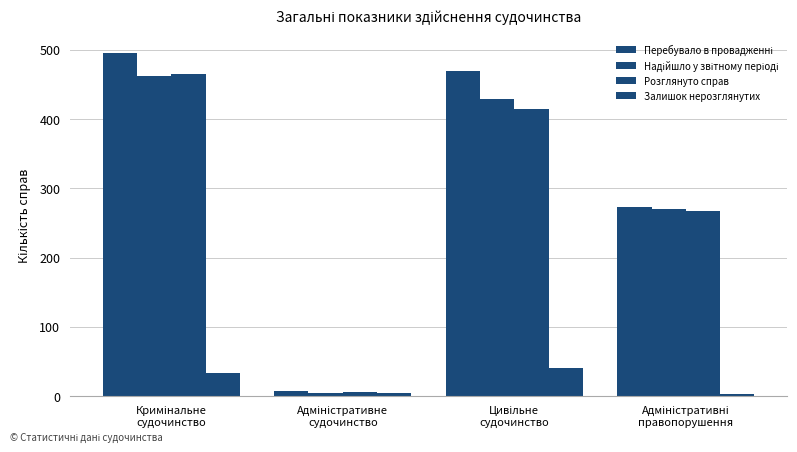

True or false: Перебувало в провадженні has a value of 496 at Кримінальне
судочинство.

True